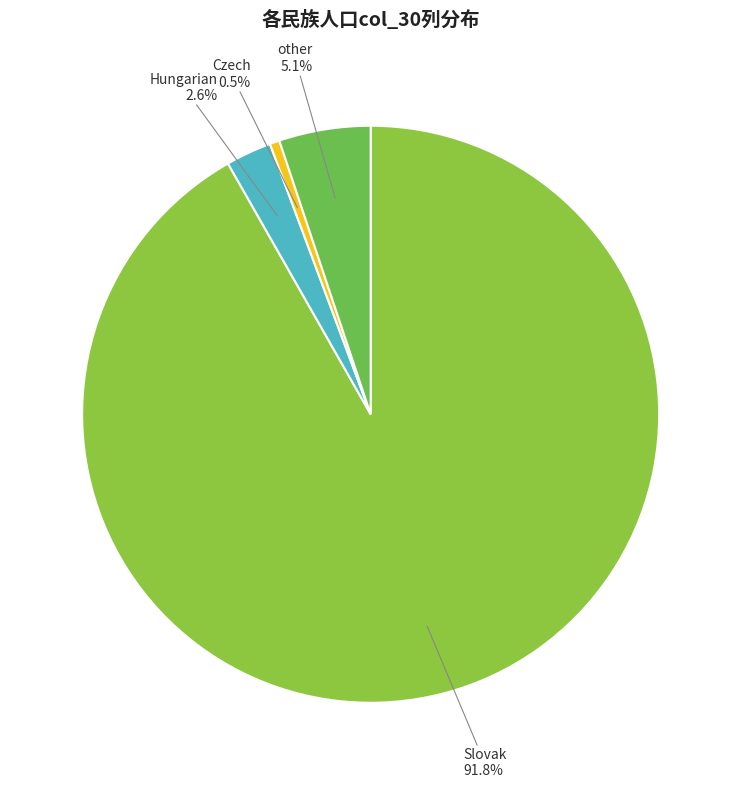

Does Slovak account for over 50% of the chart?

Yes